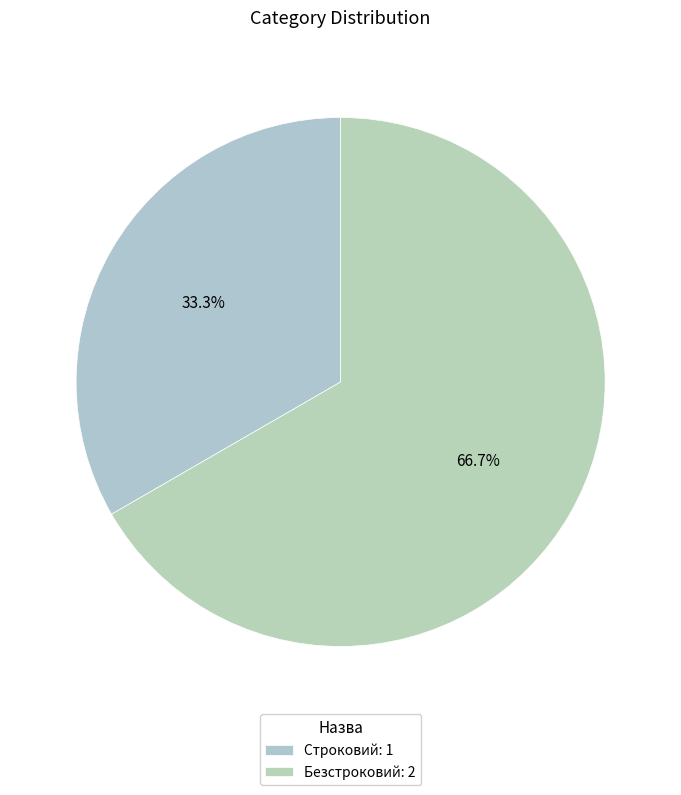

To the nearest percent, what percentage of the pie is Безстроковий?

67%